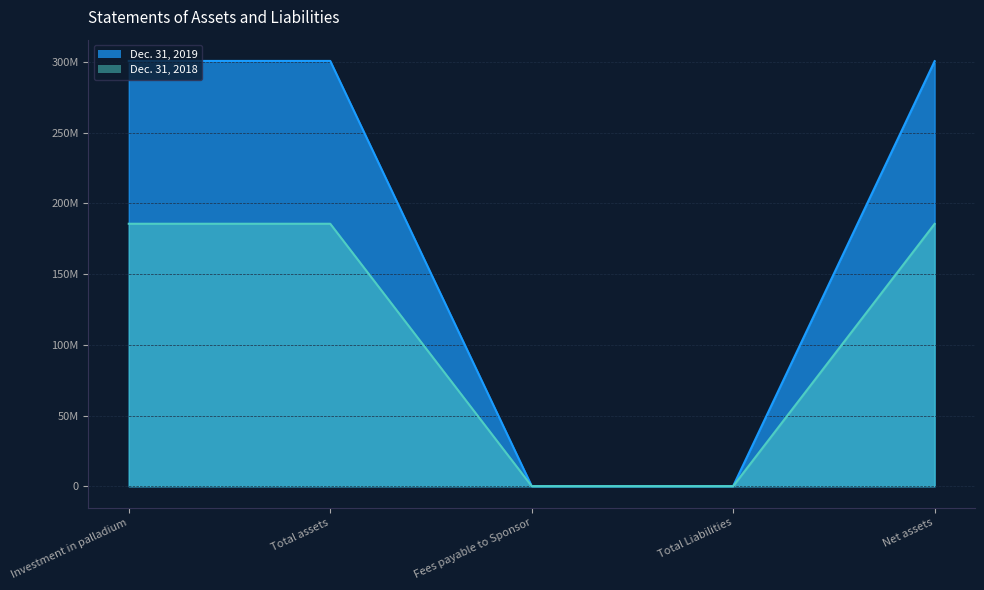

At Total Liabilities, list the series in order from smallest to largest.

Dec. 31, 2018, Dec. 31, 2019